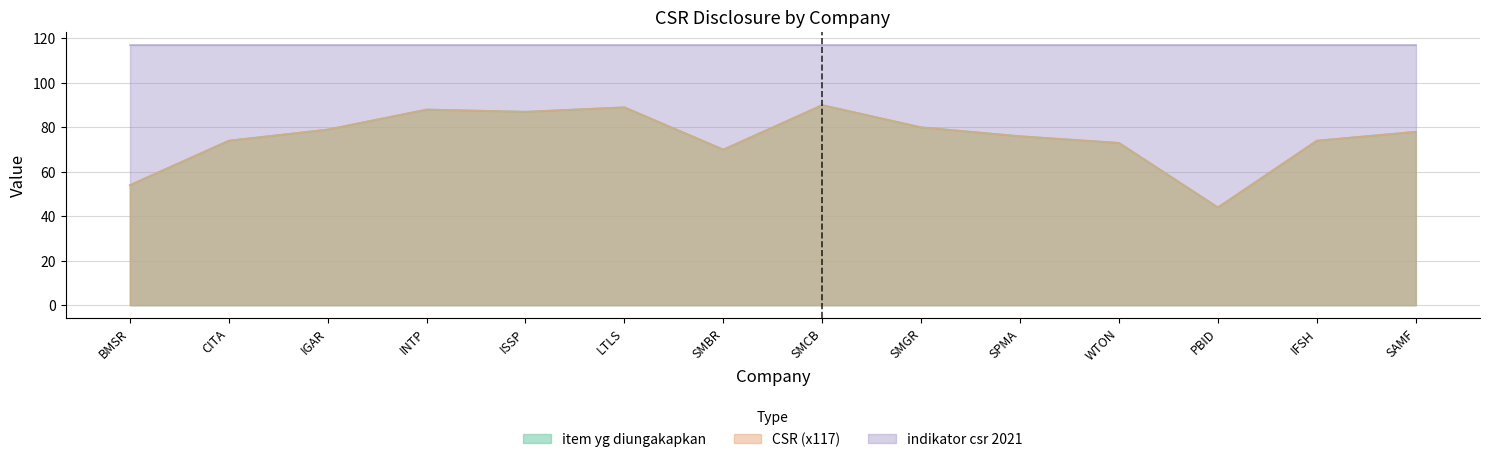

List the labels in order of CSR value, largest first.

SMCB, LTLS, INTP, ISSP, SMGR, IGAR, SAMF, SPMA, CITA, IFSH, WTON, SMBR, BMSR, PBID